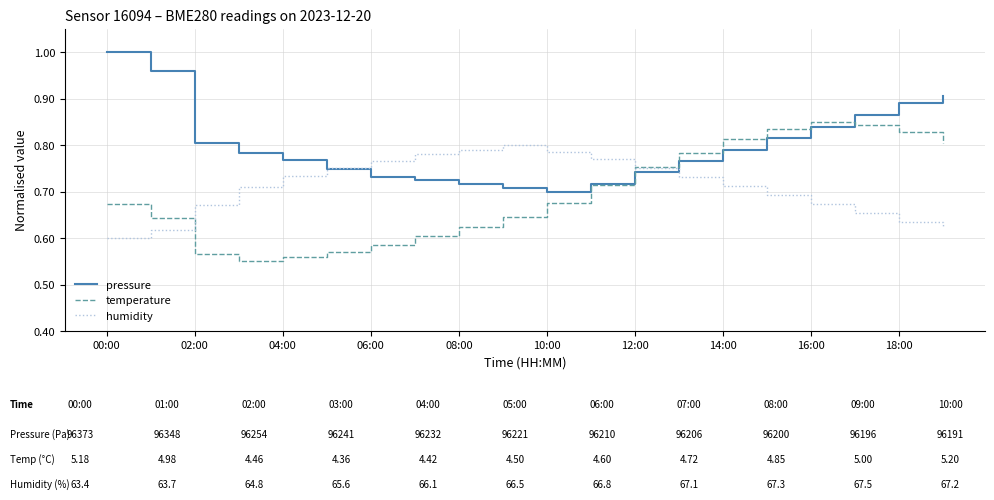

Which series has the largest total across all categories?

pressure